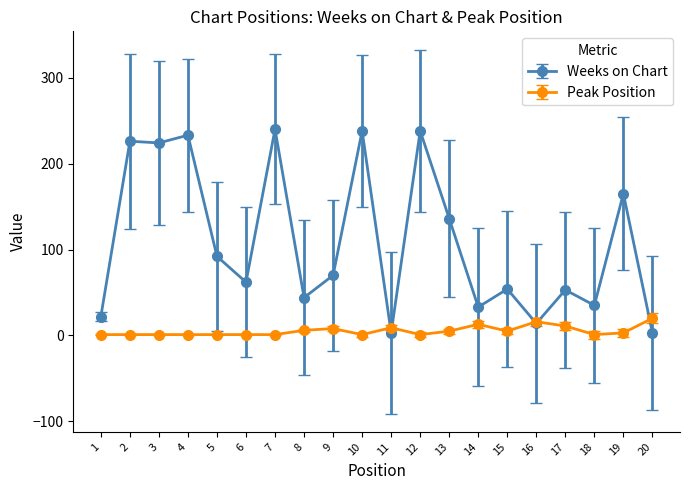

Does the chart have visible grid lines?

No